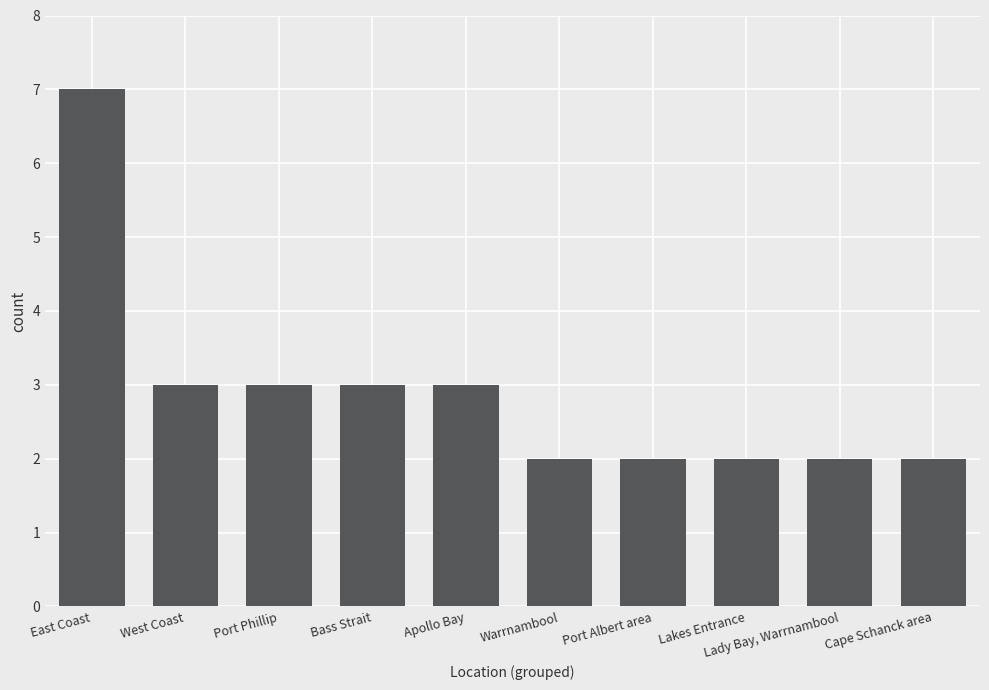

What is the value of the 6th bar from the left?

2